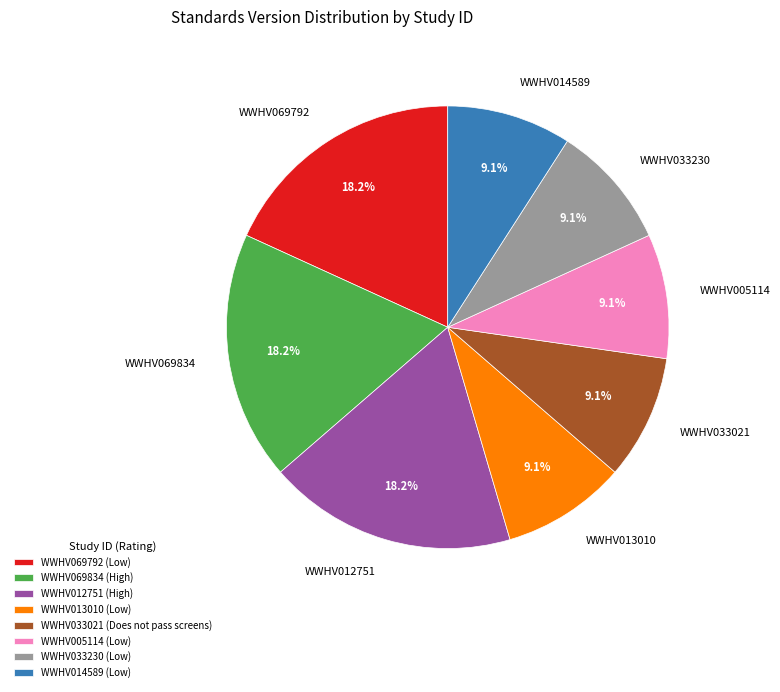

How many segments does this pie chart have?

8